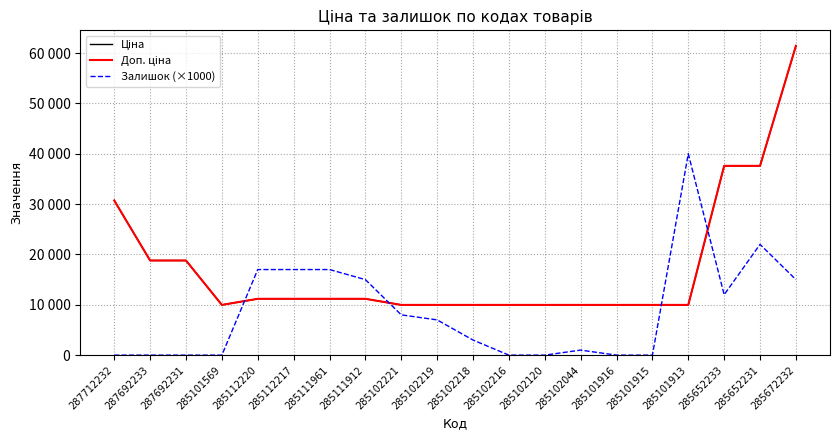

Rank the series by their maximum value, from highest to lowest.

Ціна, Доп. ціна, Залишок (×1000)